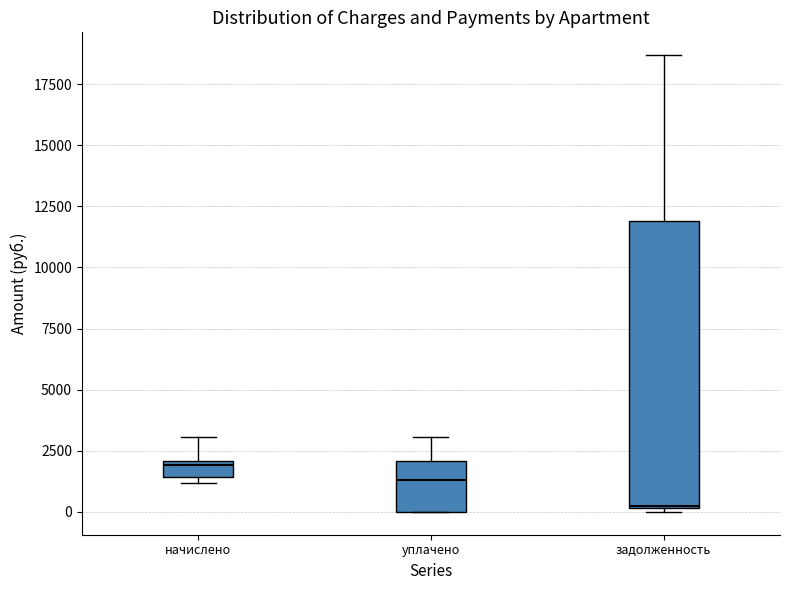

Comparing the boxes themselves (not the whiskers), which one is the tallest?

задолженность